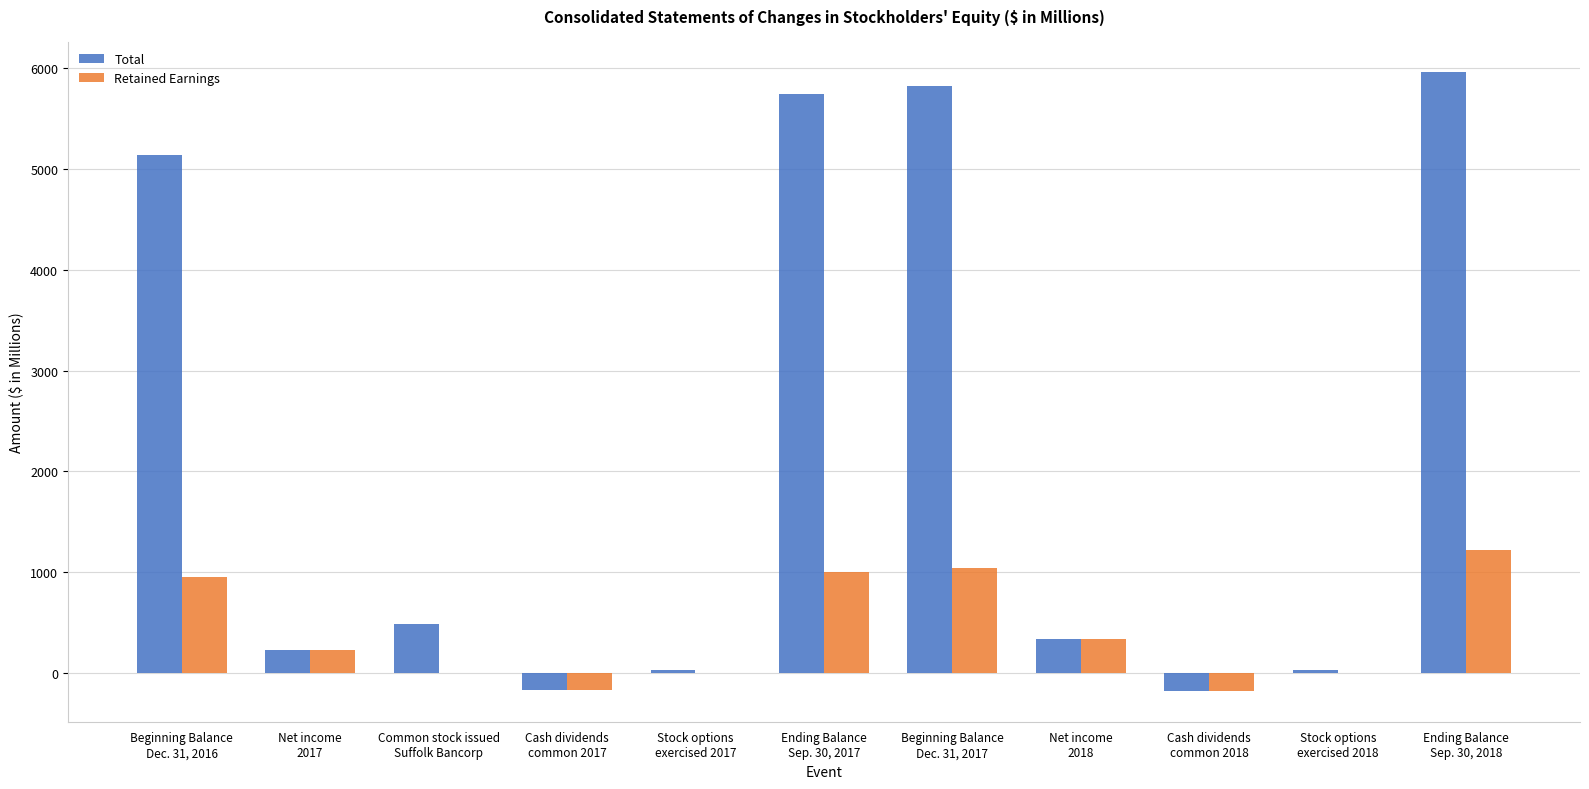

Is it true that Retained Earnings equals -169.3 at Cash dividends
common 2017?

True